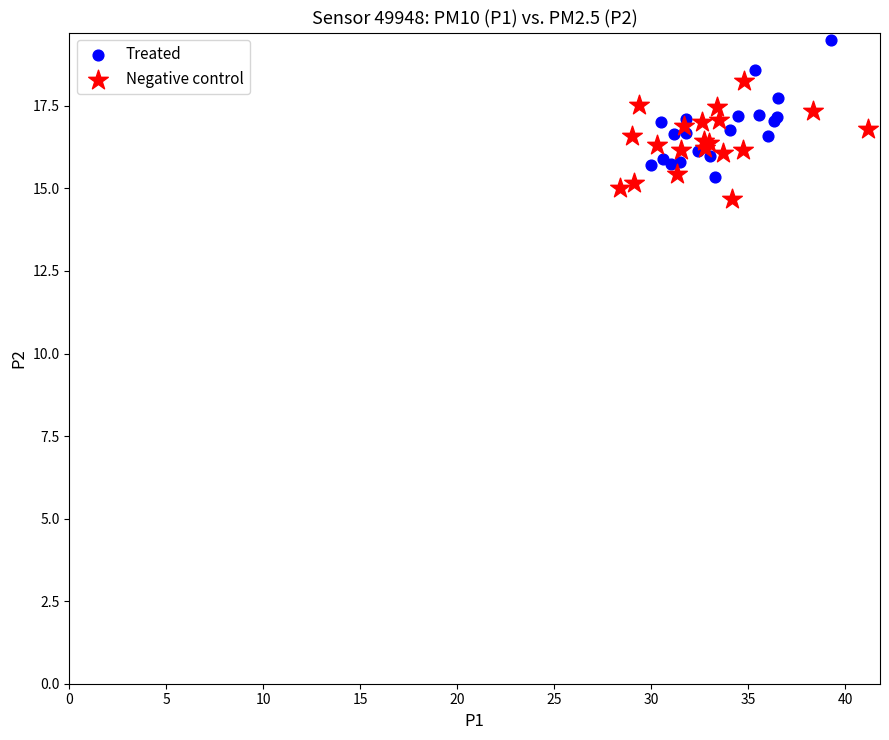

Which series has the widest spread of Y values?

Treated